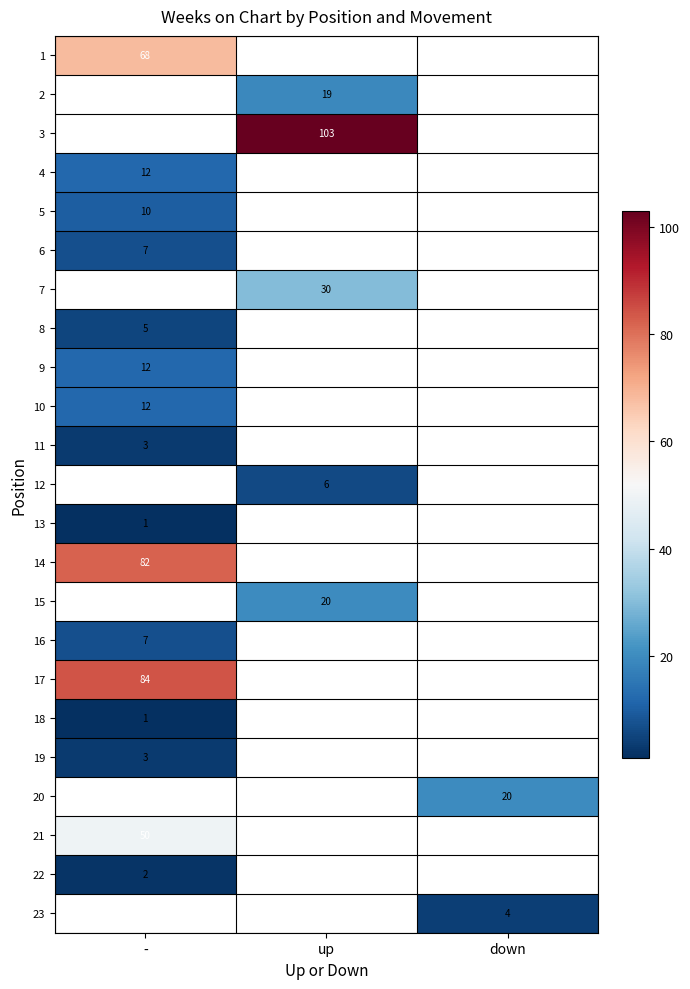

How many categories are shown in the chart?

3